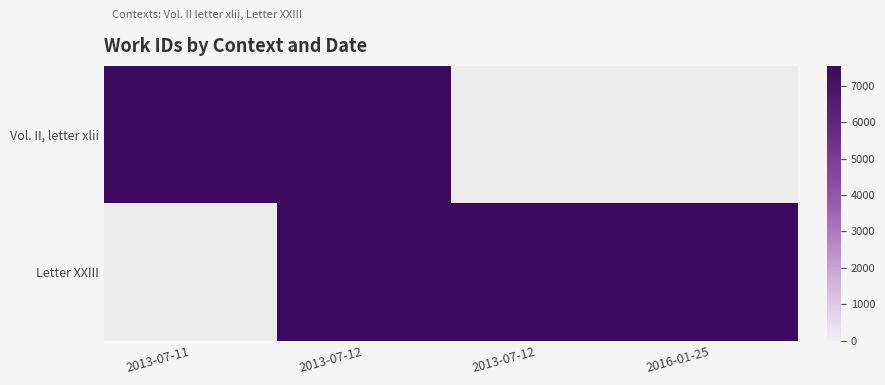

The value of Letter XXIII at 2016-01-25 is 7542.0. True or false?

True